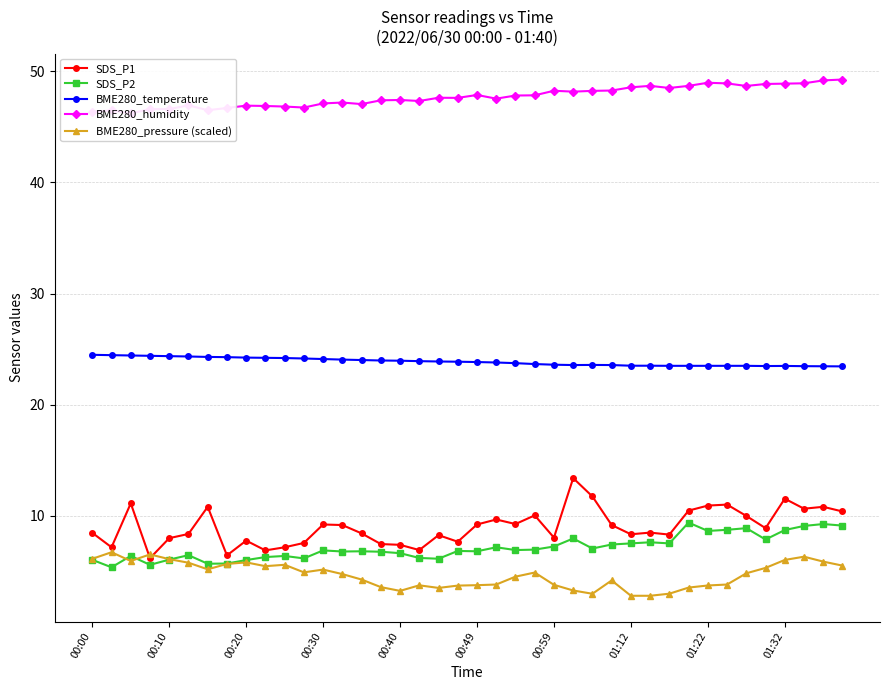

What is the minimum value for BME280_pressure (scaled)?

2.8